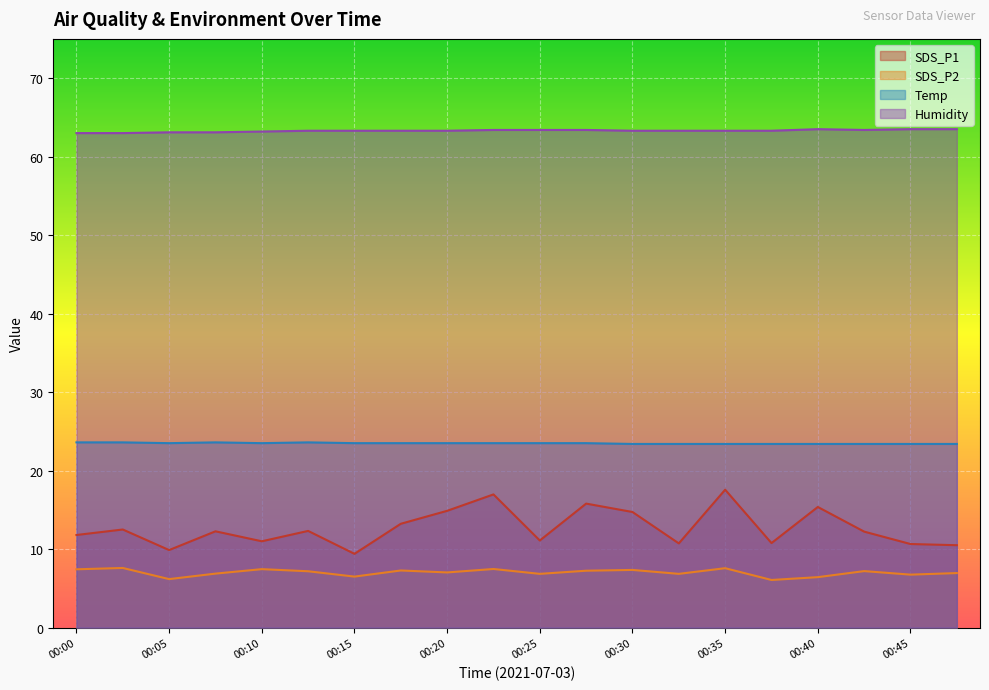

List the series in order of their peak value, highest first.

Humidity, Temp, SDS_P1, SDS_P2